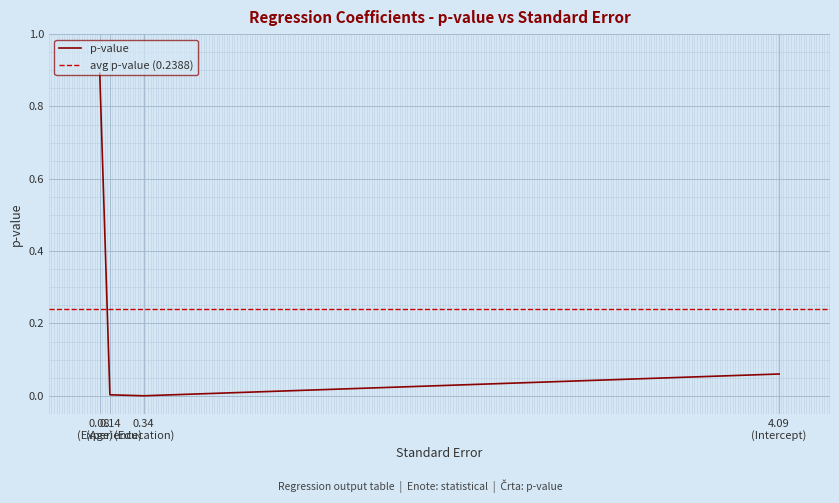

How many distinct data groups are displayed?

1